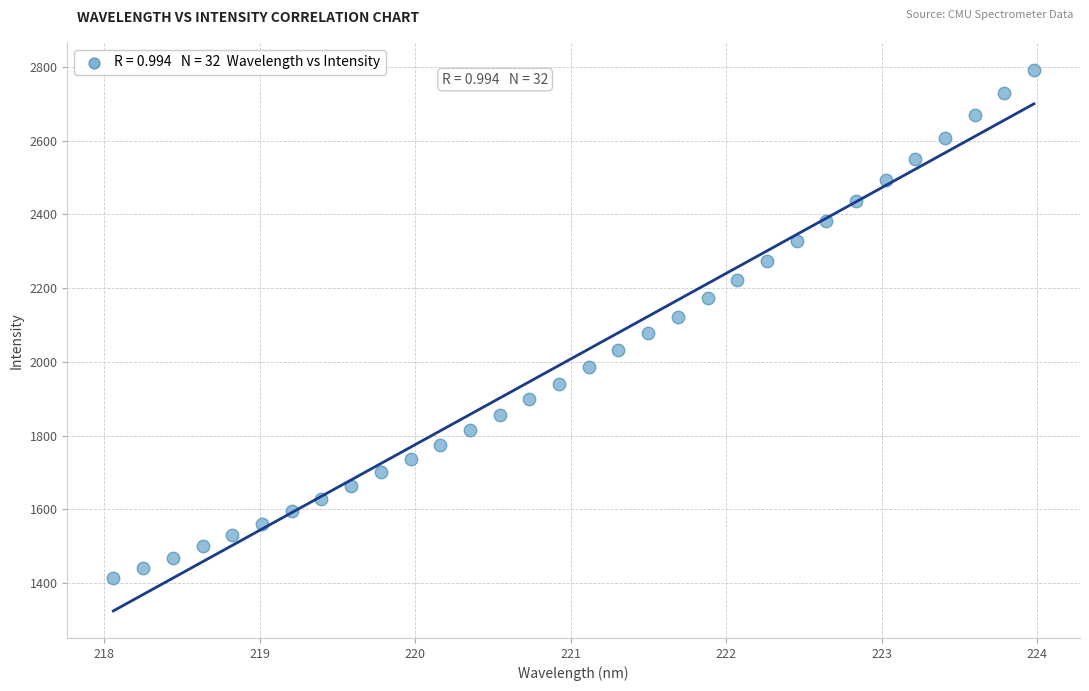

What is the range of Y values (max minus min)?

1378.8